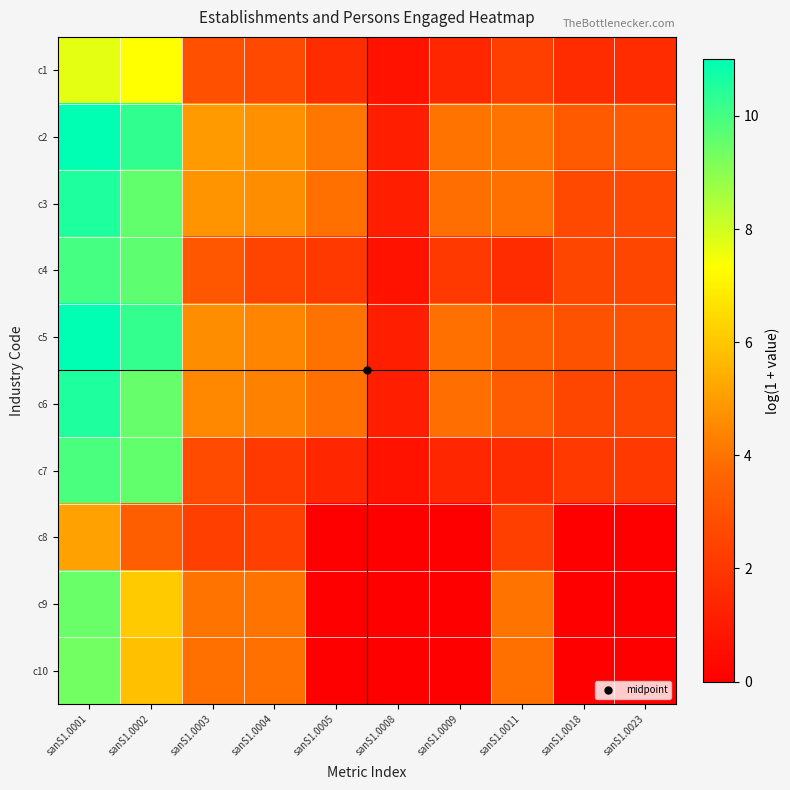

Rank the series at sanS1.0001 from highest to lowest value.

c2, c5, c3, c6, c4, c7, c9, c10, c1, c8